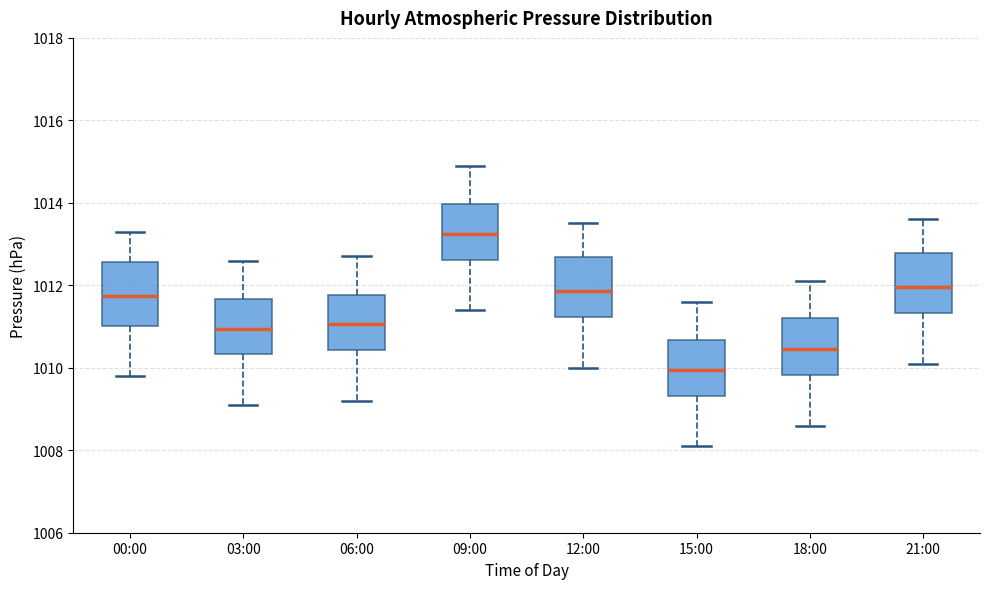

Where is the lower edge of the box for 03:00 on the y-axis? The values are not printed on the chart, so give them approximately, as read against the axis.

1010.4